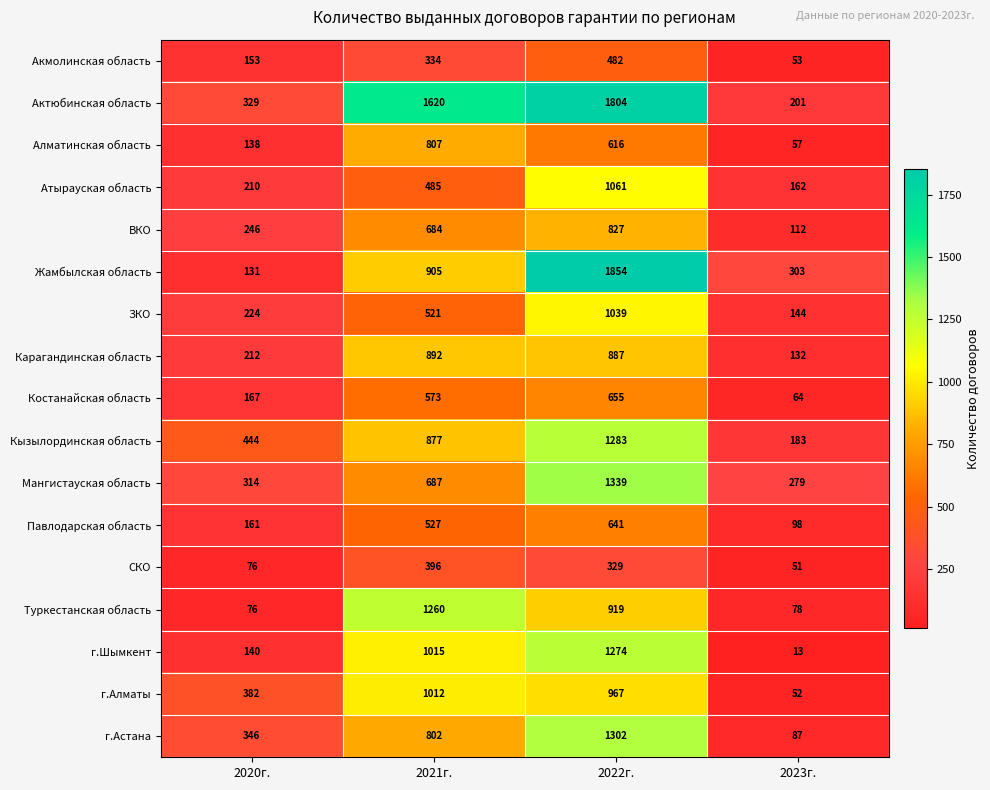

How many data points does each series have?

4